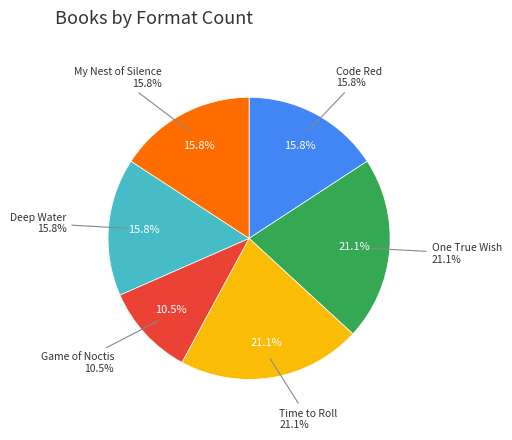

Which category has the smallest portion of the pie?

Game of Noctis